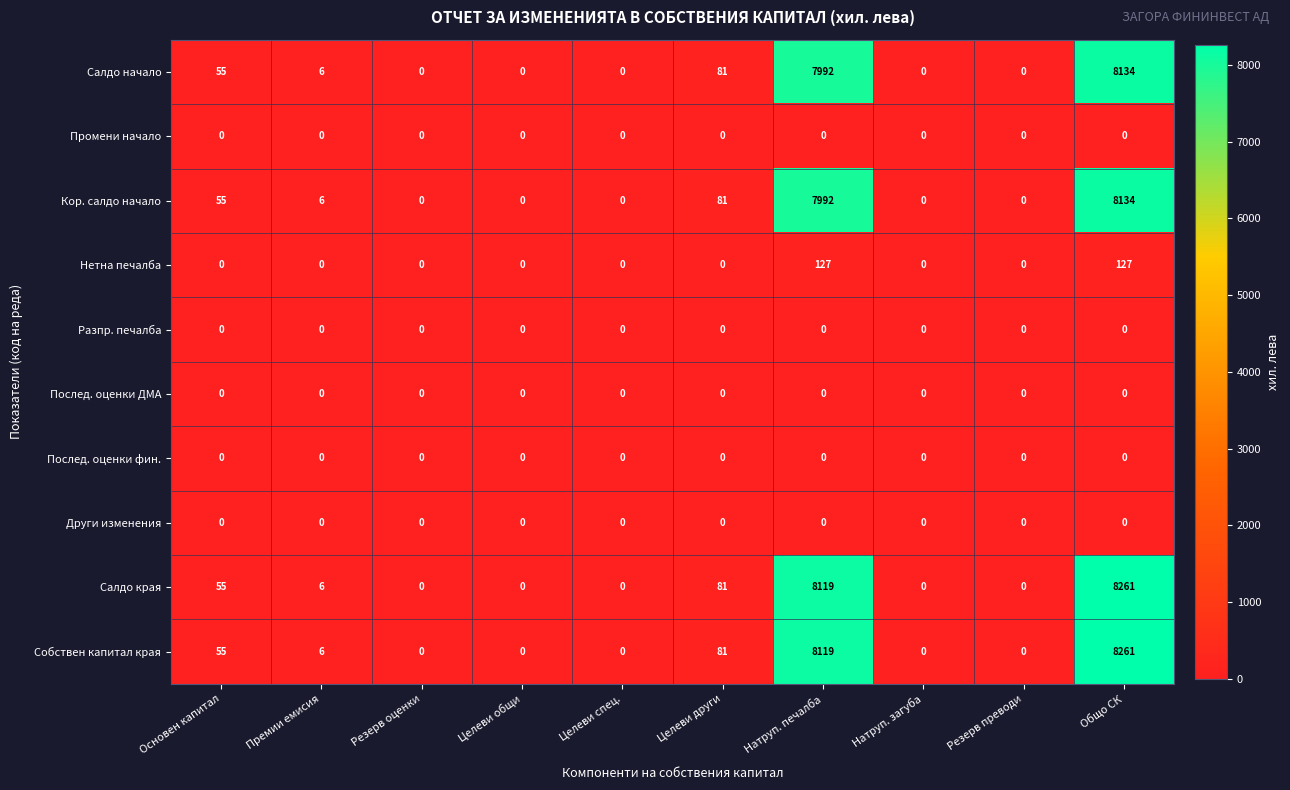

At which category is the sum across all series the highest?

Общо СК